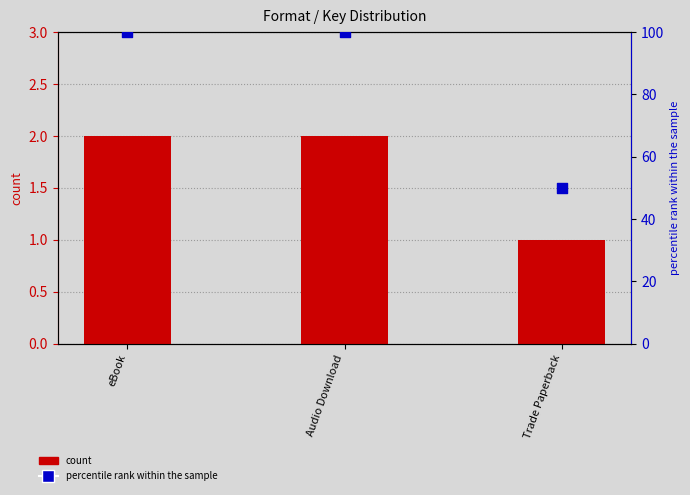

What are all the series names shown in the legend?

count, percentile rank within the sample